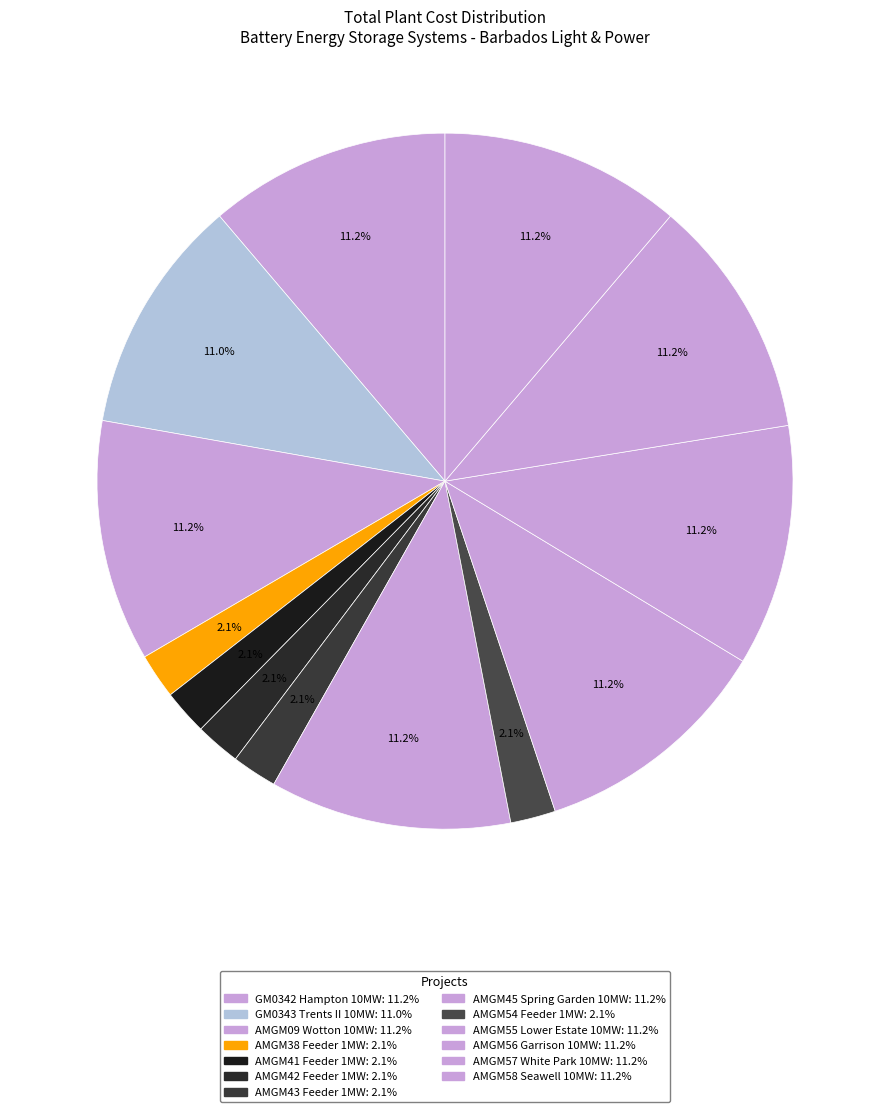

How many segments does this pie chart have?

13